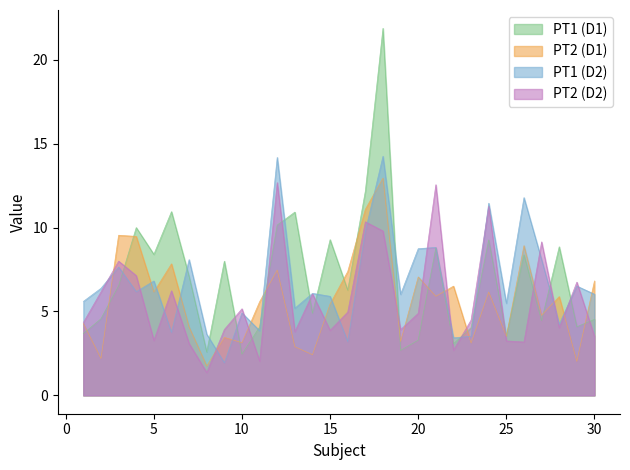

At which label does PT2 (D2) reach its minimum?

8